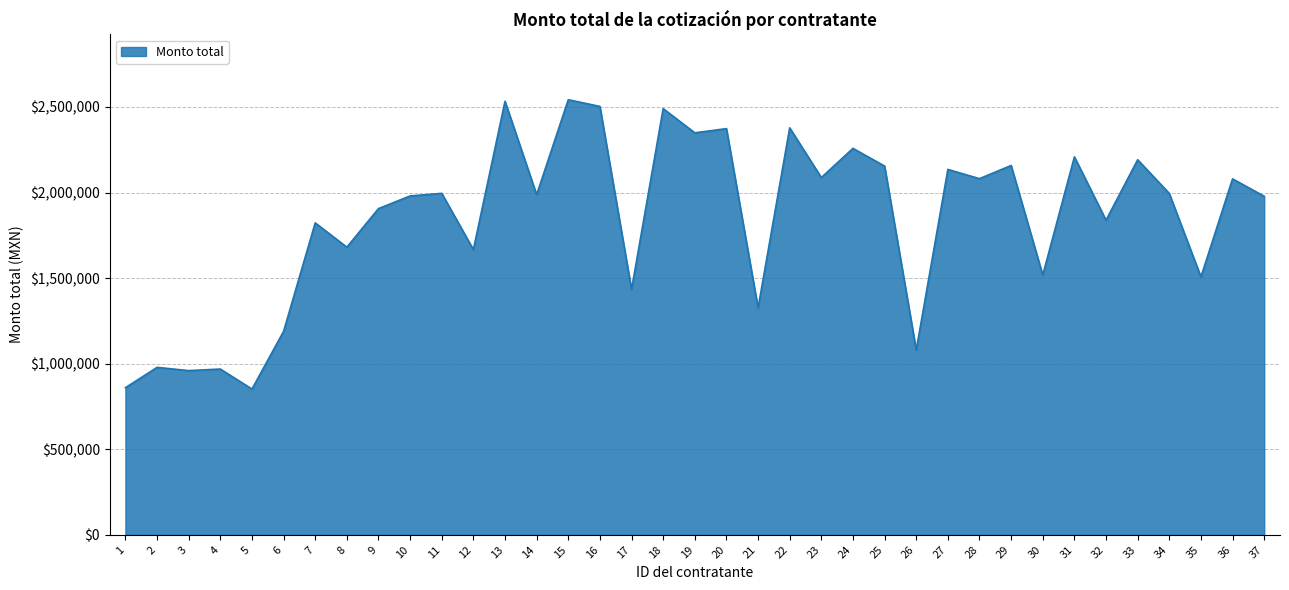

Count the number of data series in this chart.

1